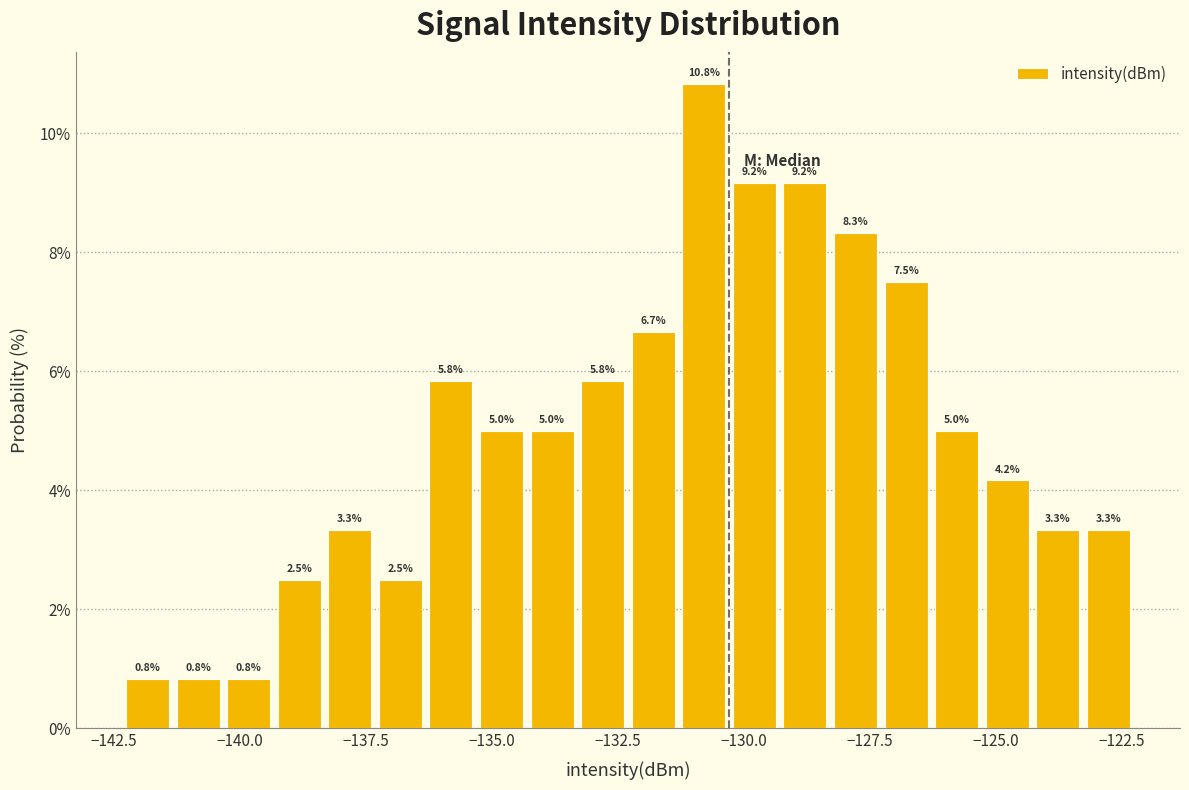

Read against the x-axis, roughly where is the centre of the tallest bar?

-131.0